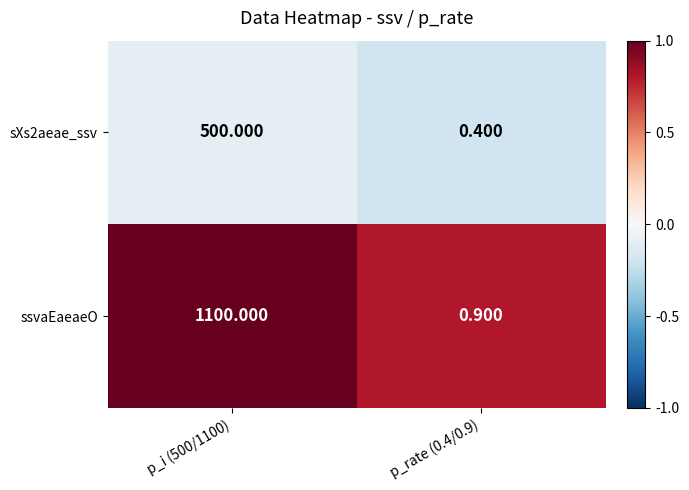

Is the value of ssvaEaeaeO at p_i (500/1100) greater than the value of sXs2aeae_ssv at p_rate (0.4/0.9)?

Yes